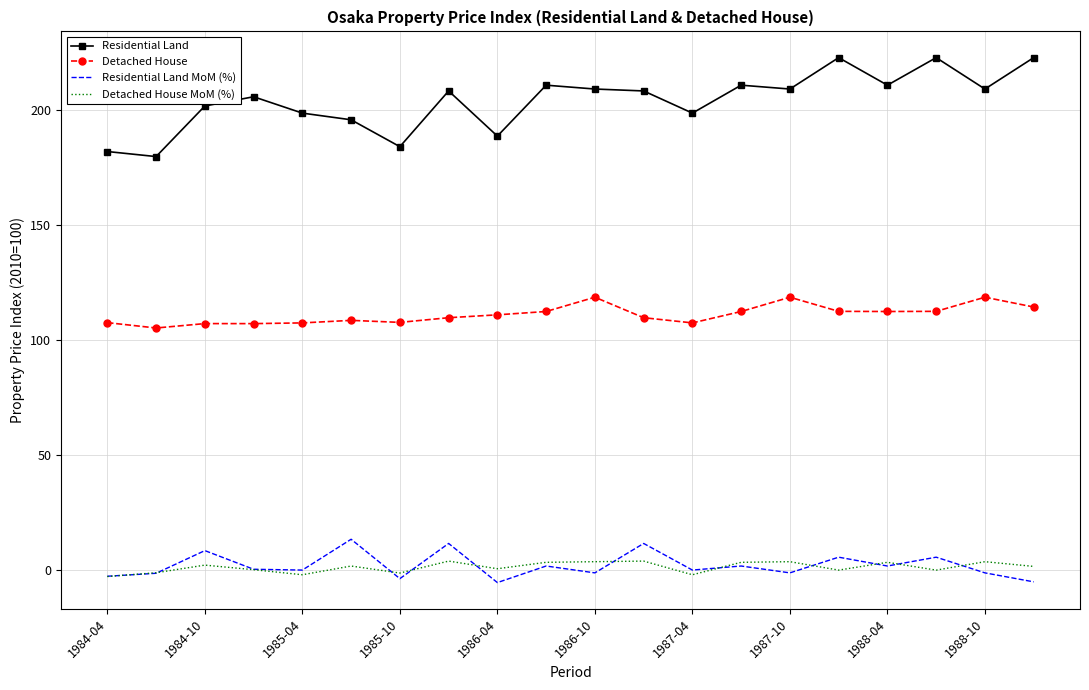

Which series has the largest total across all categories?

Residential Land